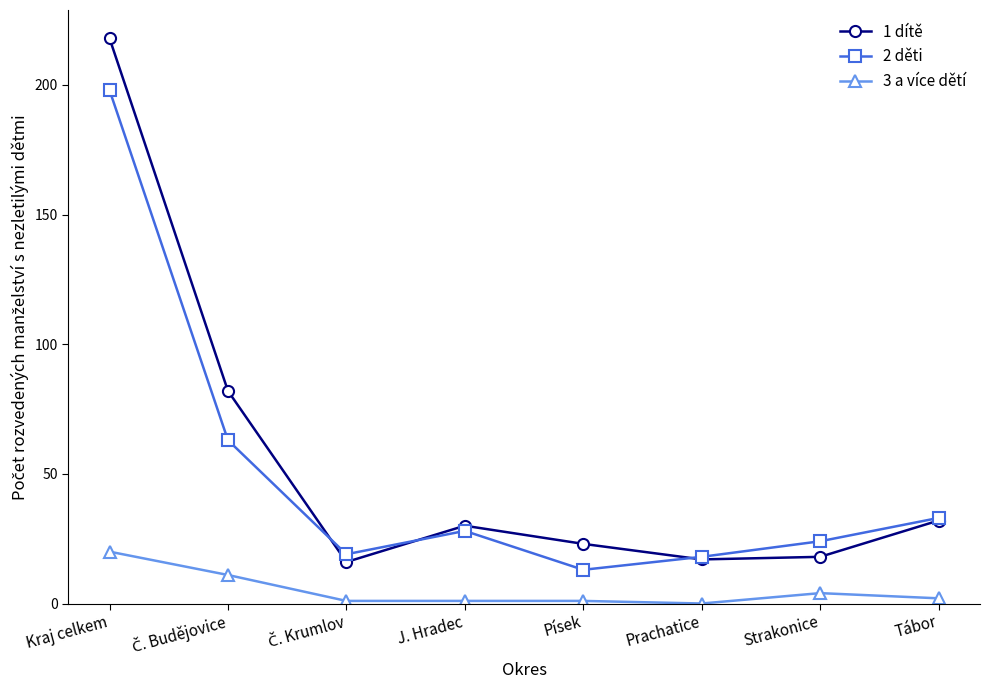

The 1 dítě series shows 29 at Prachatice. True or false?

False